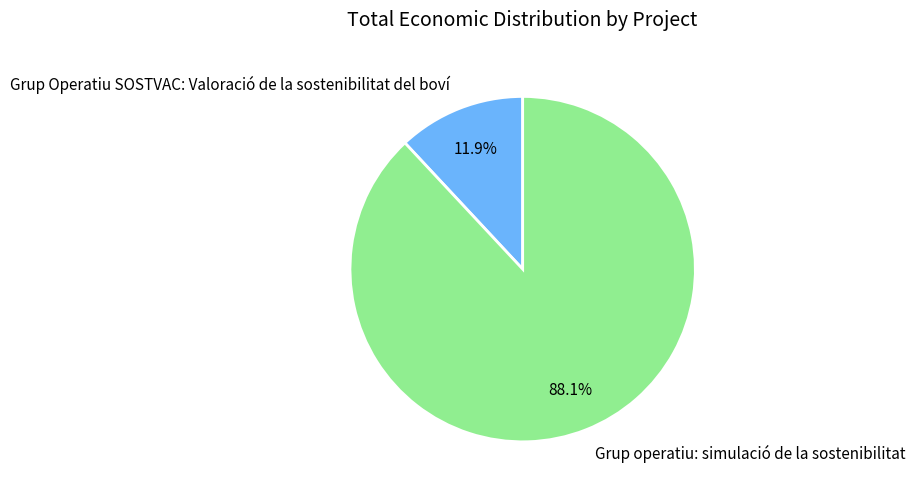

To the nearest percent, what is the average slice percentage?

50%